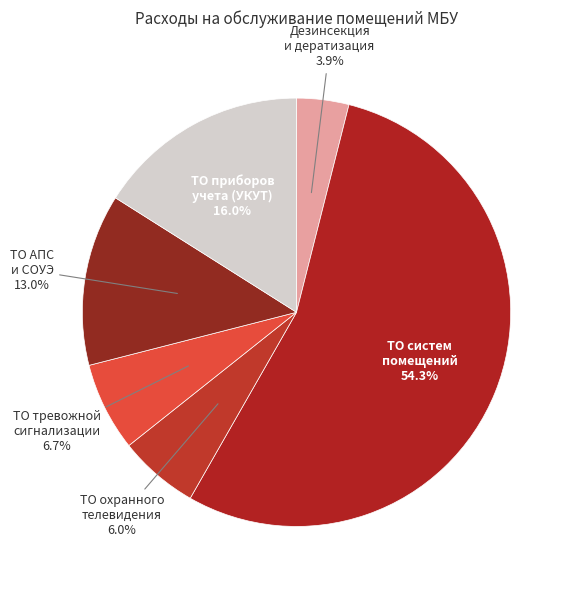

Is it true that ТО тревожной сигнализации is 1% of the pie?

False